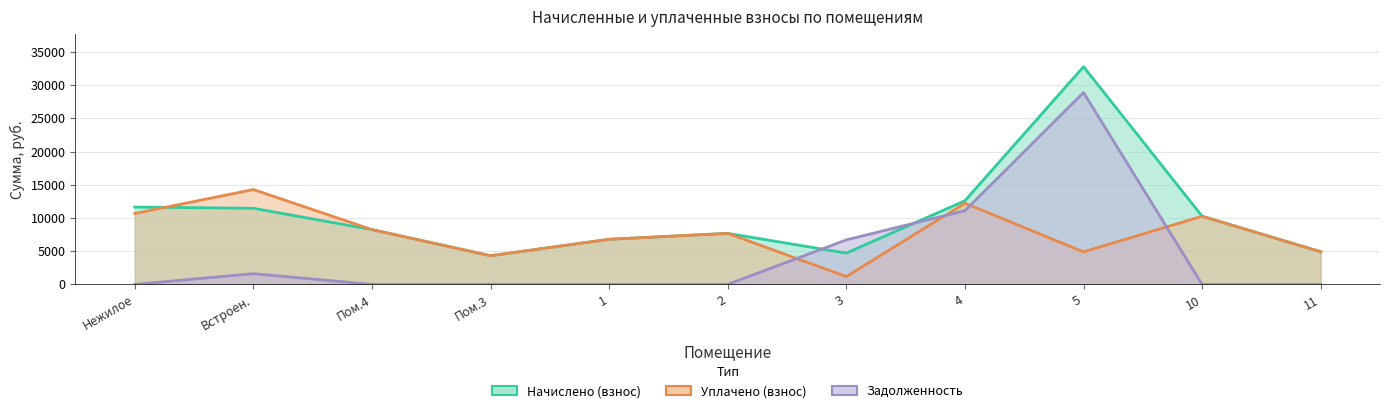

How many intersections are there between Задолженность and Уплачено (взнос)?

4